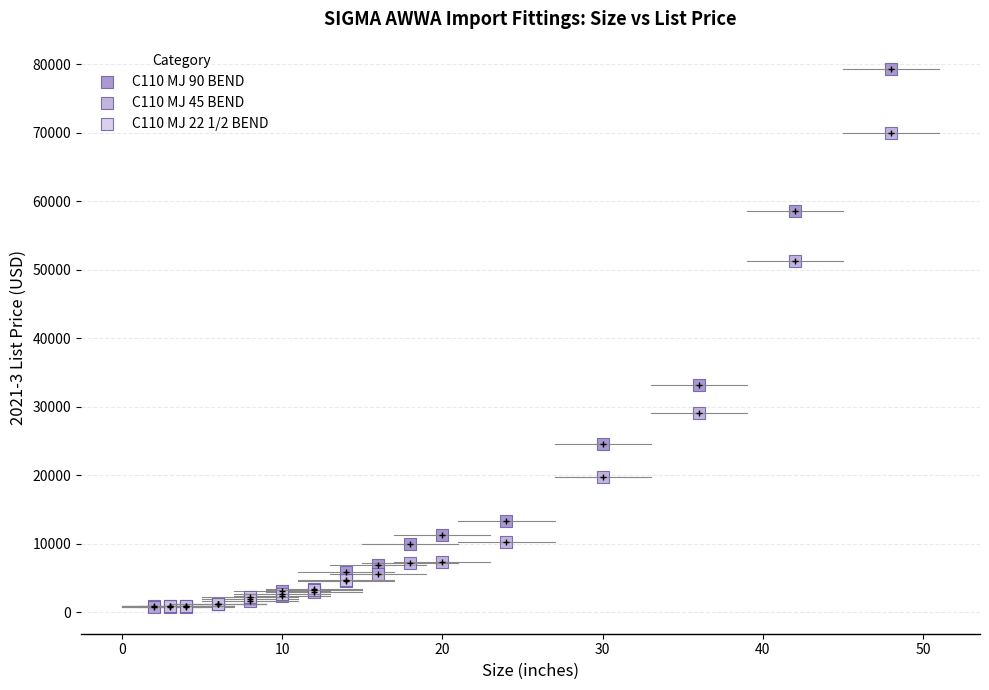

Which series has the largest Y range (max minus min)?

C110 MJ 90 BEND